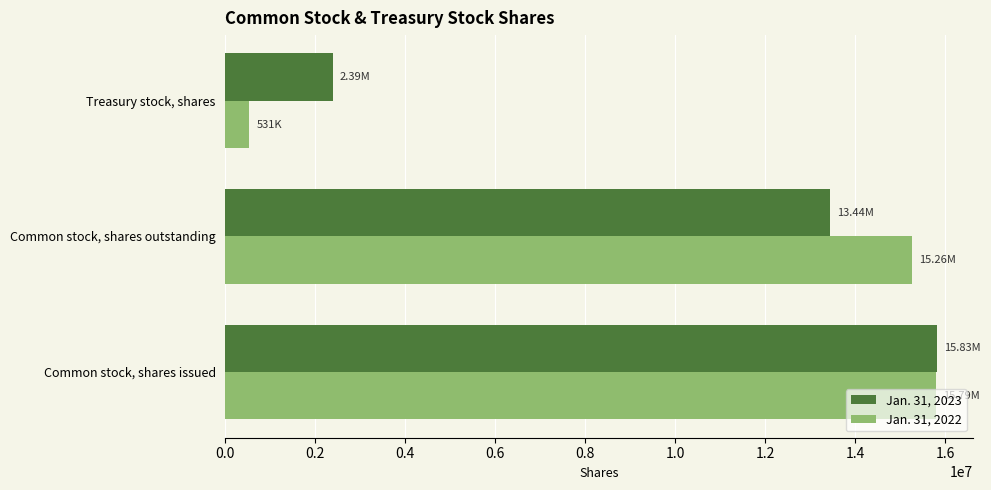

How many categories are shown in the chart?

3